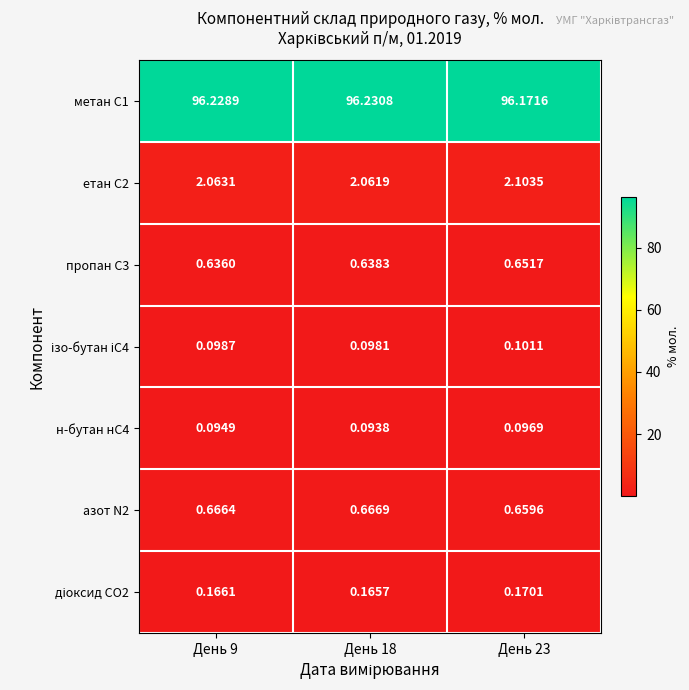

Between День 18 and День 23, which series saw the biggest shift?

метан С1